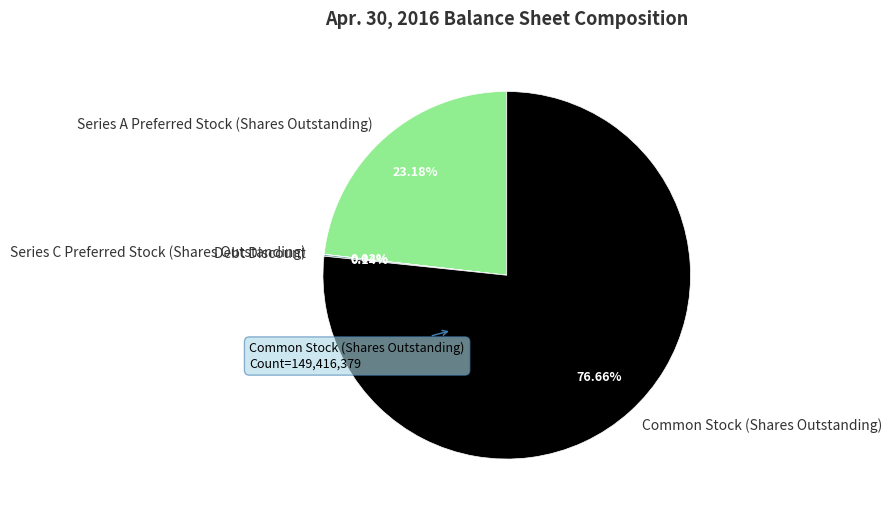

Combined, do Series A Preferred Stock (Shares Outstanding) and Common Stock (Shares Outstanding) account for over 50%?

Yes